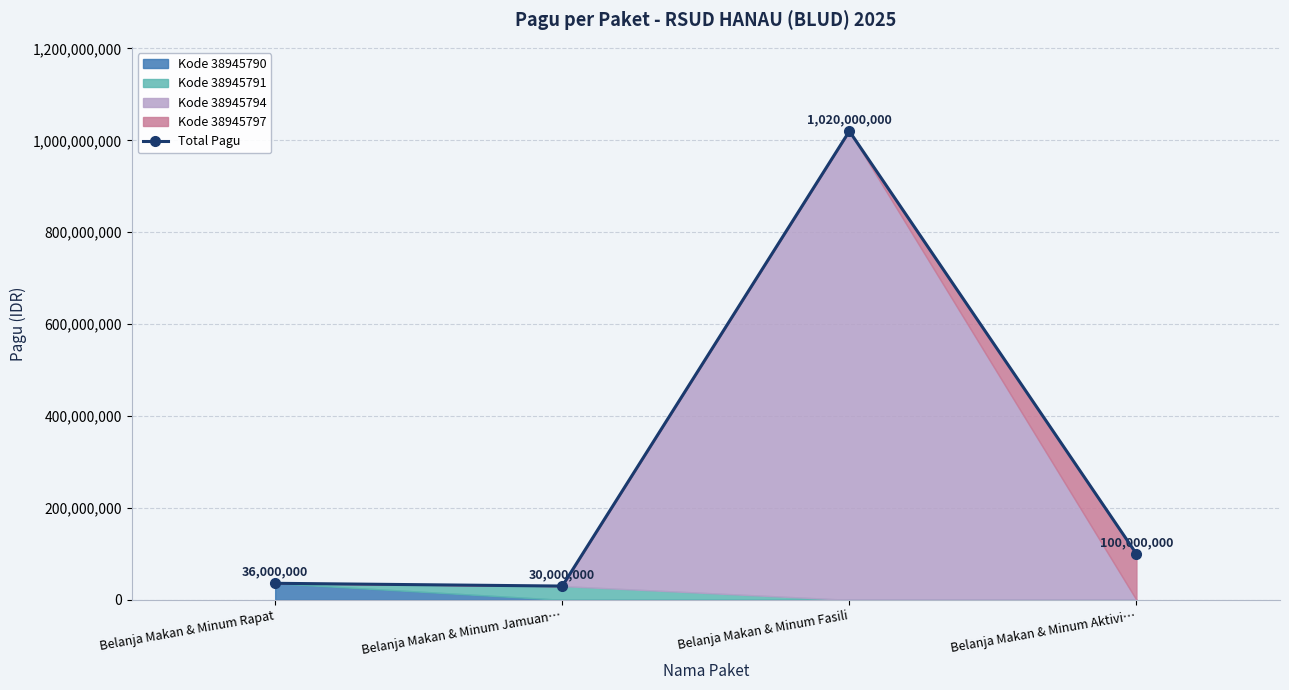

Reading left to right, extract all data points from this chart.

36000000	30000000	1020000000	100000000